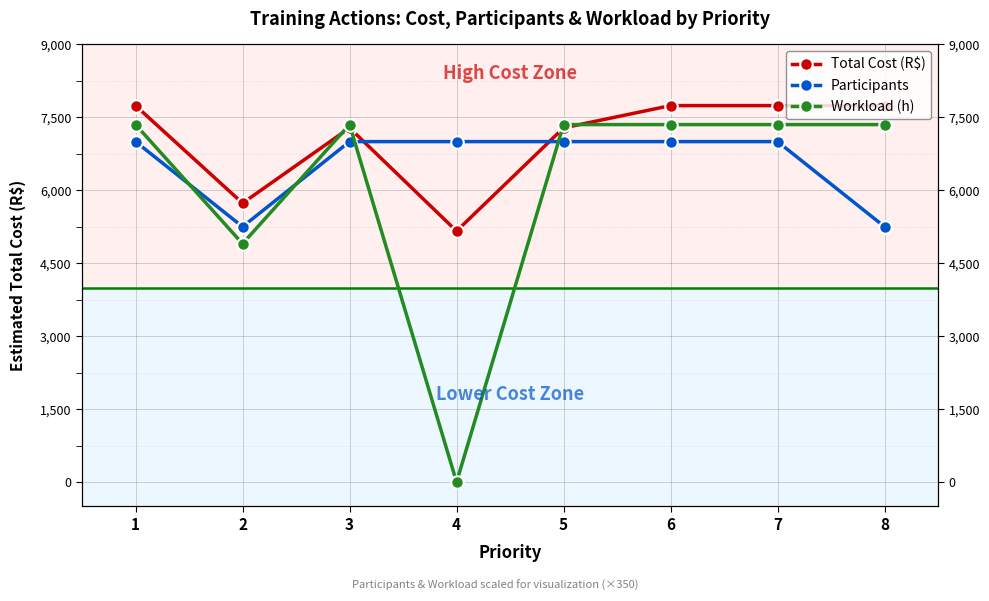

At which category is the sum across all series the highest?

1